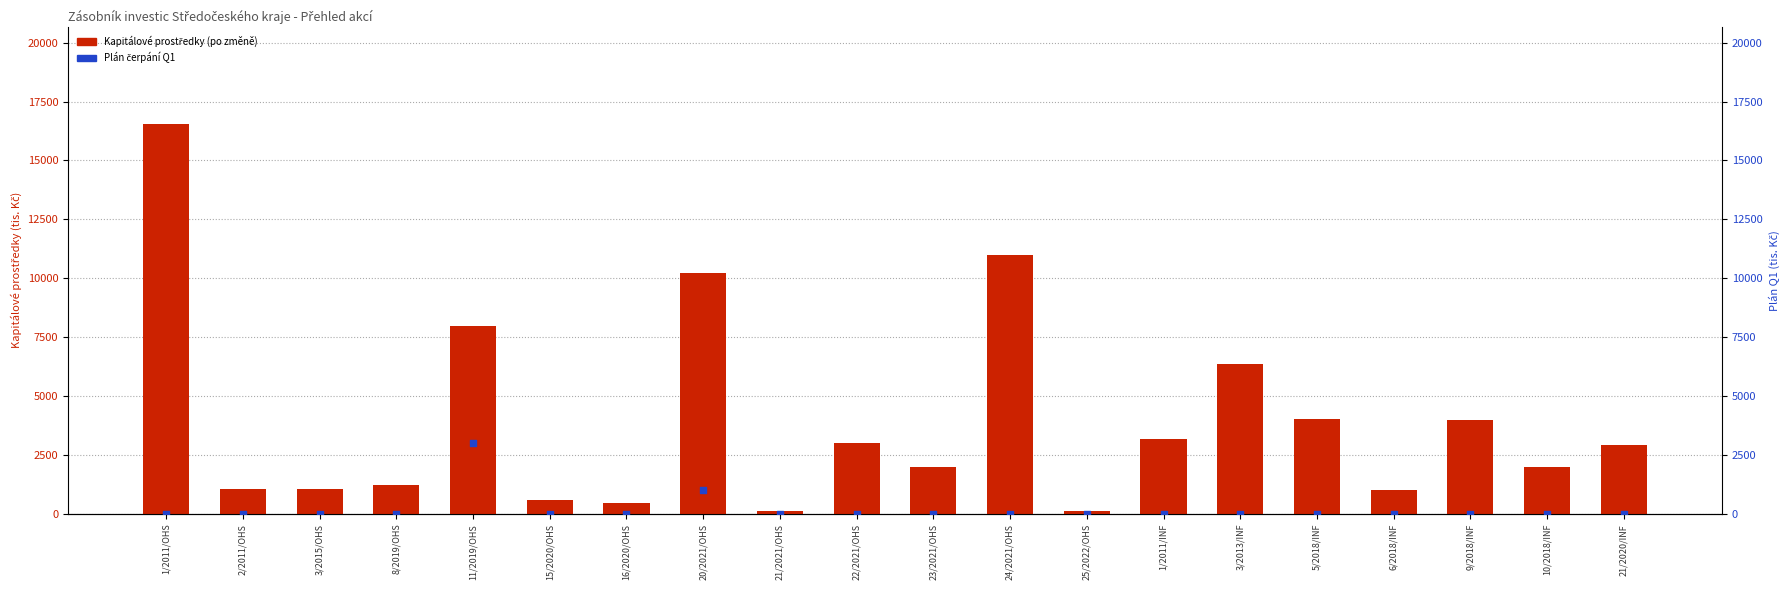

Which series has the largest Y range (max minus min)?

Kapitálové prostředky (po změně)